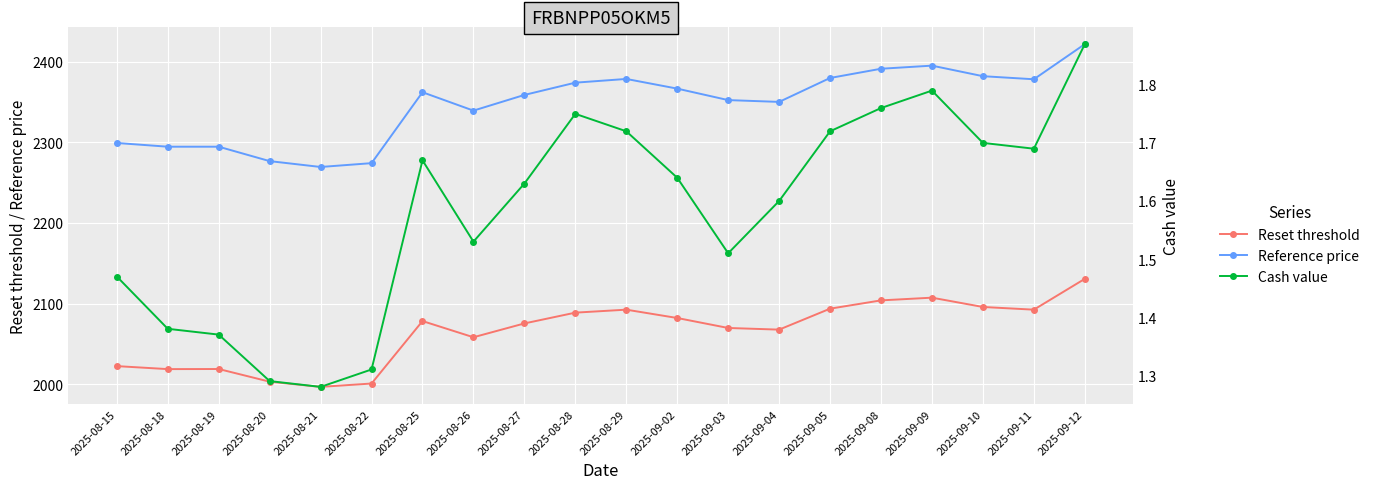

What is the value of the Reference price point at the 8th from the left?

2339.2